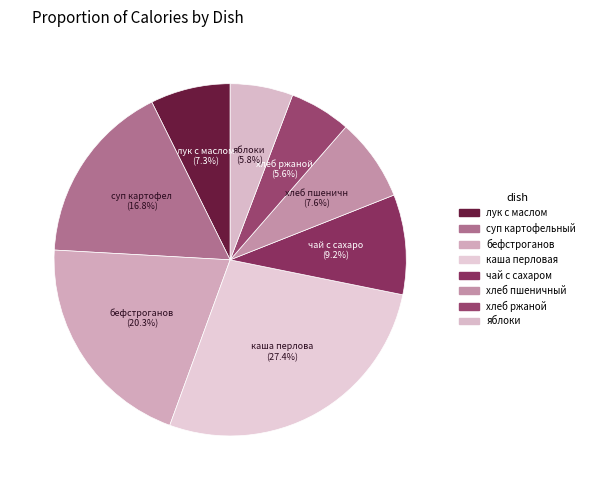

What is the change in value from суп картофельный to бефстроганов?

+27